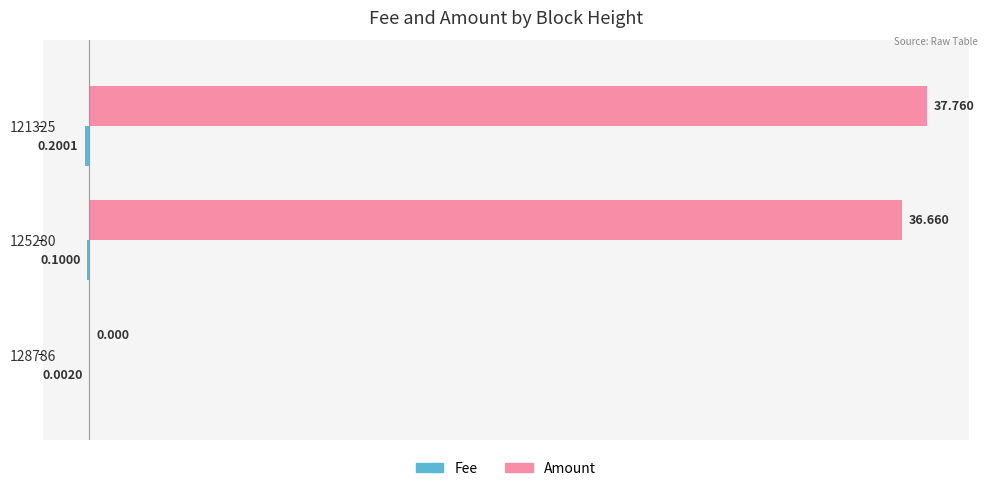

Which series has the largest total across all categories?

Amount